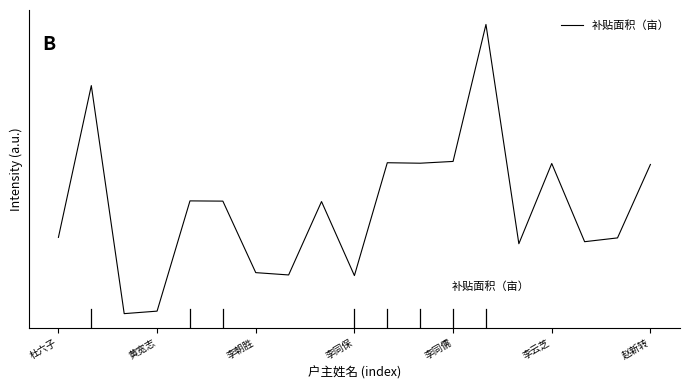

Does the chart have visible grid lines?

No